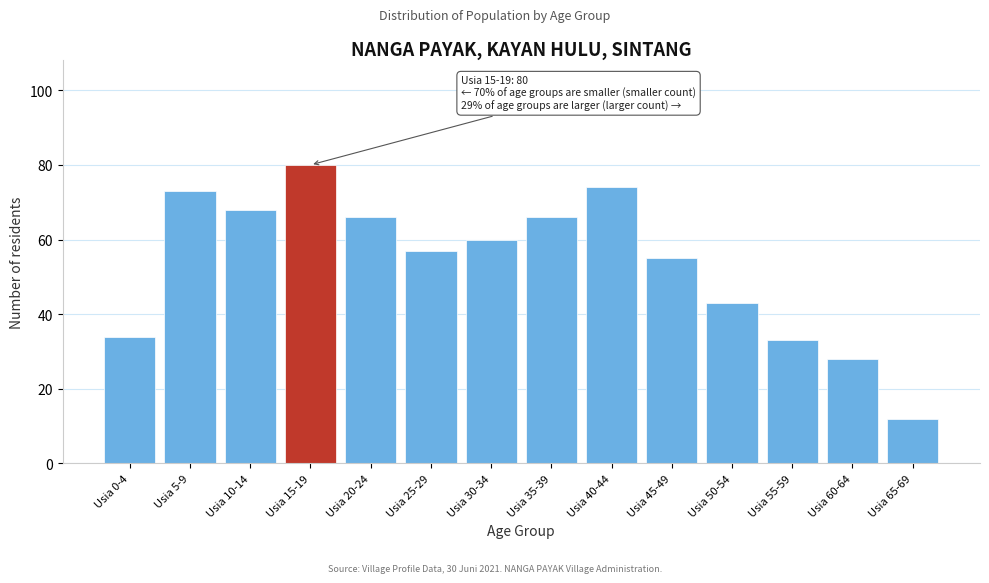

Reading left to right, list all the values displayed in this chart.

Usia 0-4=34	Usia 5-9=73	Usia 10-14=68	Usia 15-19=80	Usia 20-24=66	Usia 25-29=57	Usia 30-34=60	Usia 35-39=66	Usia 40-44=74	Usia 45-49=55	Usia 50-54=43	Usia 55-59=33	Usia 60-64=28	Usia 65-69=12